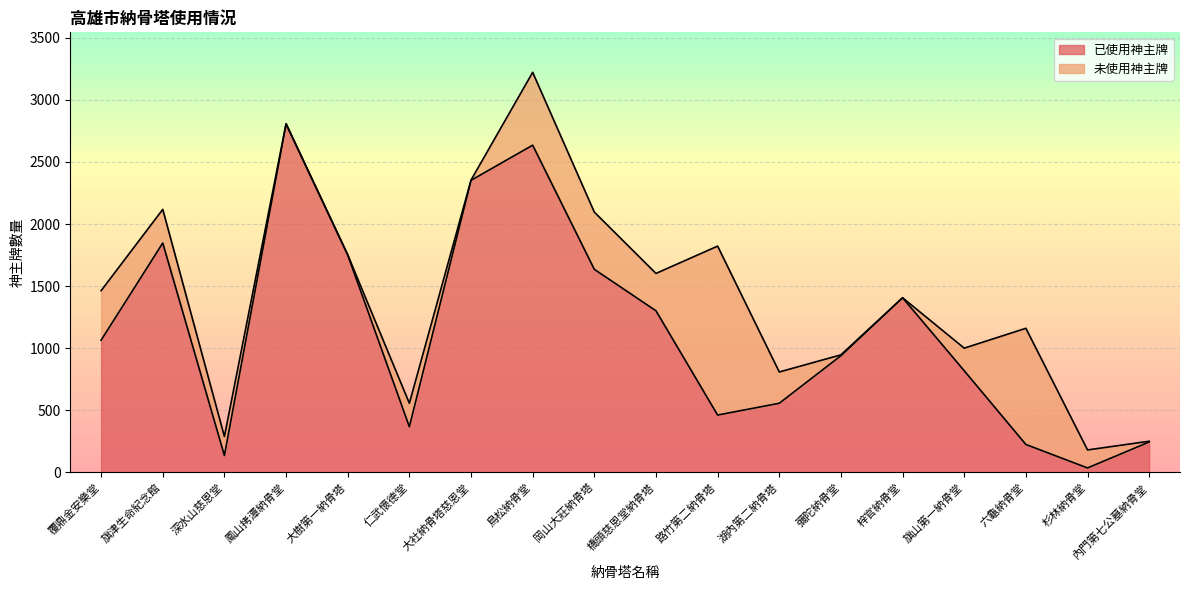

How many interior local peaks (higher than both neighbors) does the data have?

4